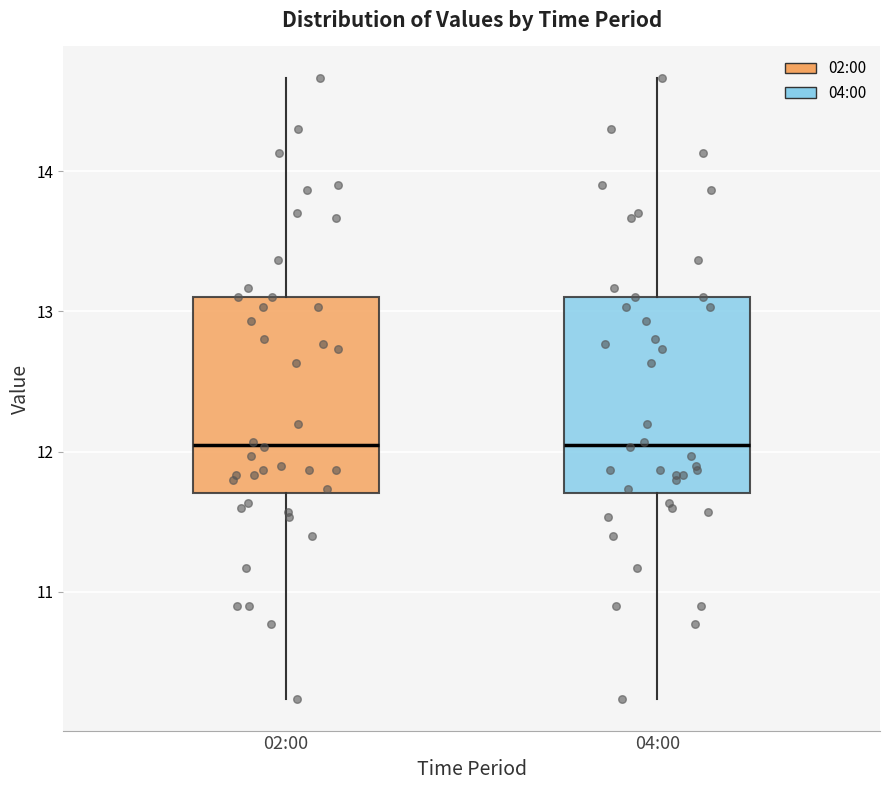

Reading left to right, read every box against the y-axis: the position of its median line, the range the box covers, and the ends of its whiskers. The values are not printed on the chart, so give them approximately, as read against the axis.

02:00: median 12.1, box 11.7 to 13.1, whiskers 10.2 to 14.7
04:00: median 12.1, box 11.7 to 13.1, whiskers 10.2 to 14.7